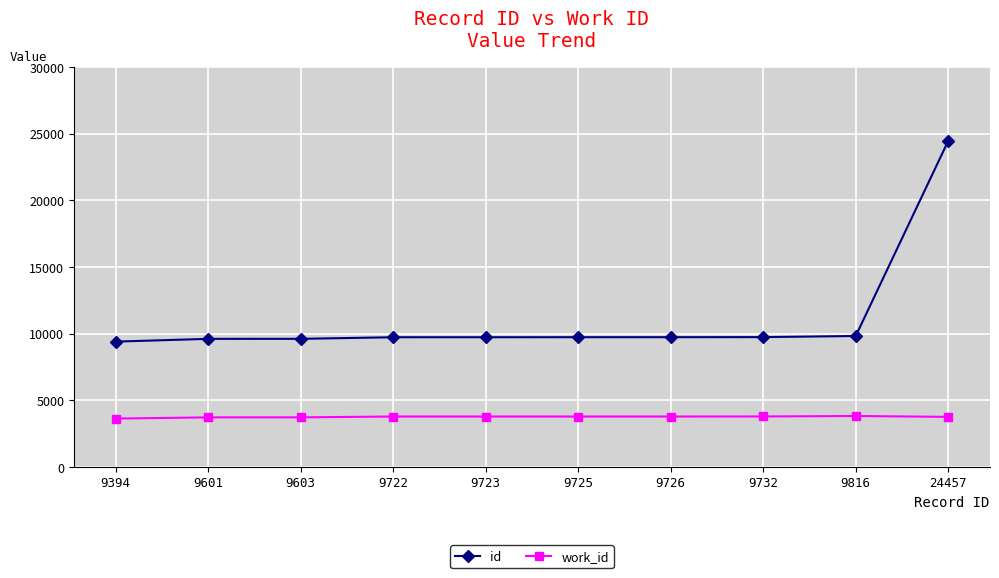

True or false: work_id has a value of 3711 at 9603.

True